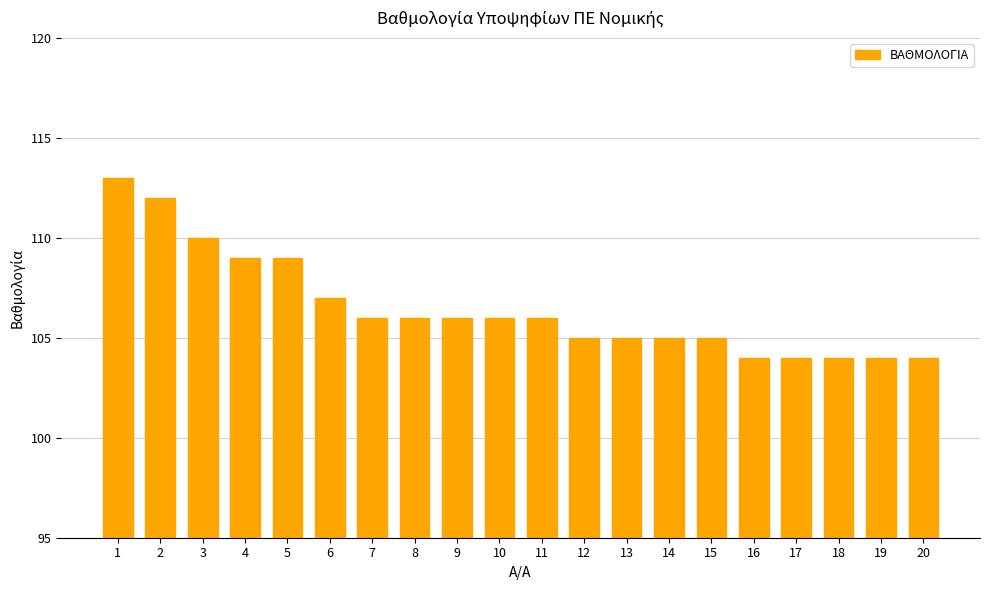

What is the change in value from 9 to 15?

-1